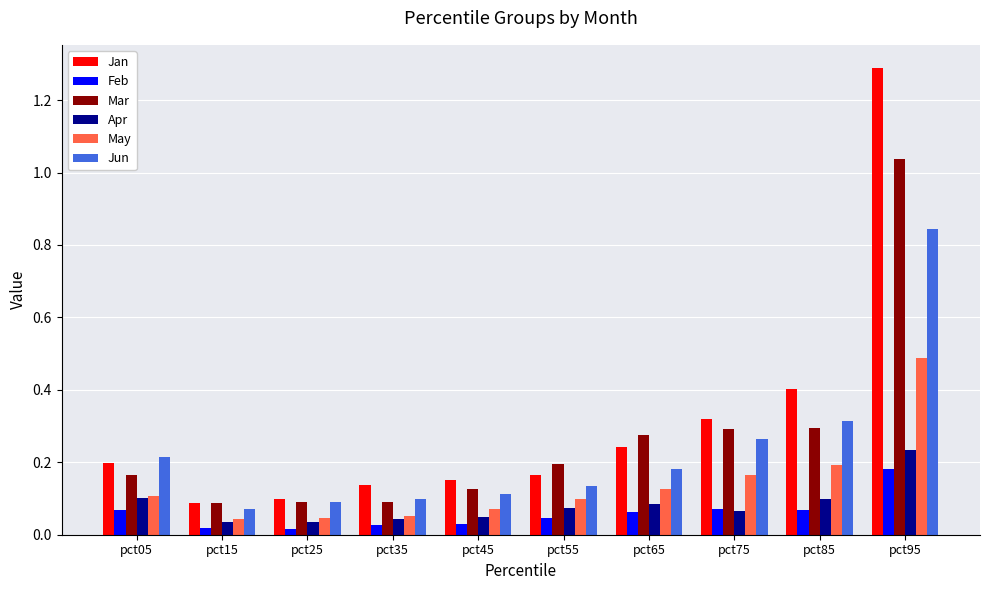

The May series shows 0.1 at pct45. True or false?

True